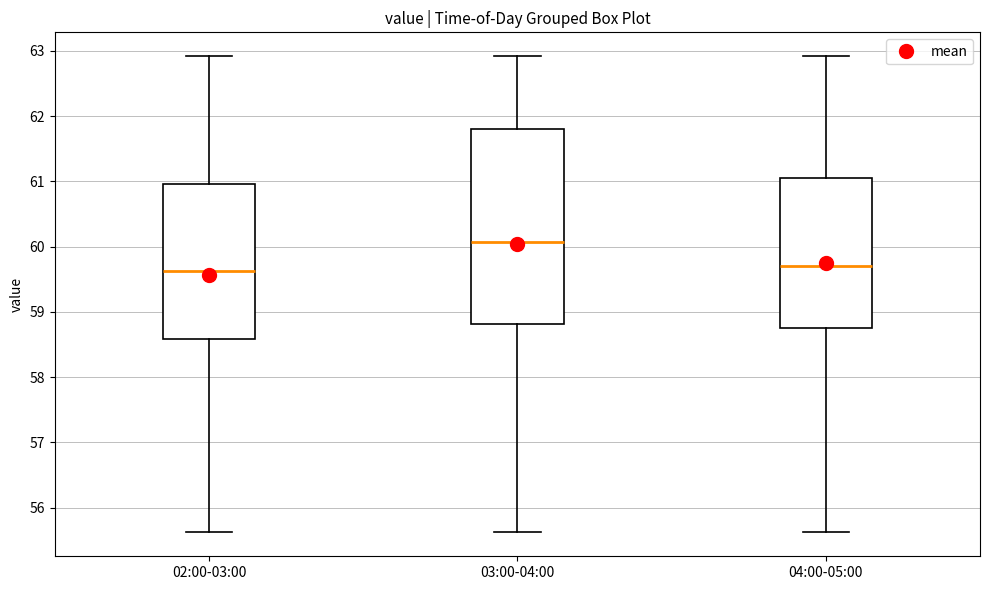

Reading left to right, transcribe this box plot: for each box, give where its median line is, the range the box spans, and where its two whiskers end, as read against the y-axis. The values are not printed on the chart, so give them approximately, as read against the axis.

02:00-03:00: median 59.6, box 58.6 to 61.0, whiskers 55.6 to 62.9
03:00-04:00: median 60.1, box 58.8 to 61.8, whiskers 55.6 to 62.9
04:00-05:00: median 59.7, box 58.8 to 61.1, whiskers 55.6 to 62.9